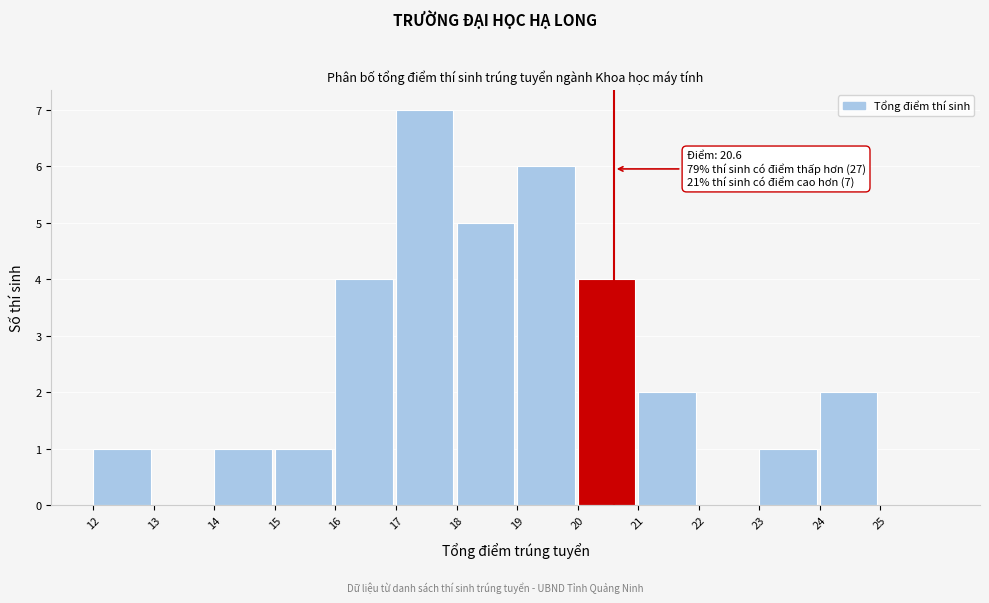

Which range on the x-axis has the tallest bar?

17 to 18